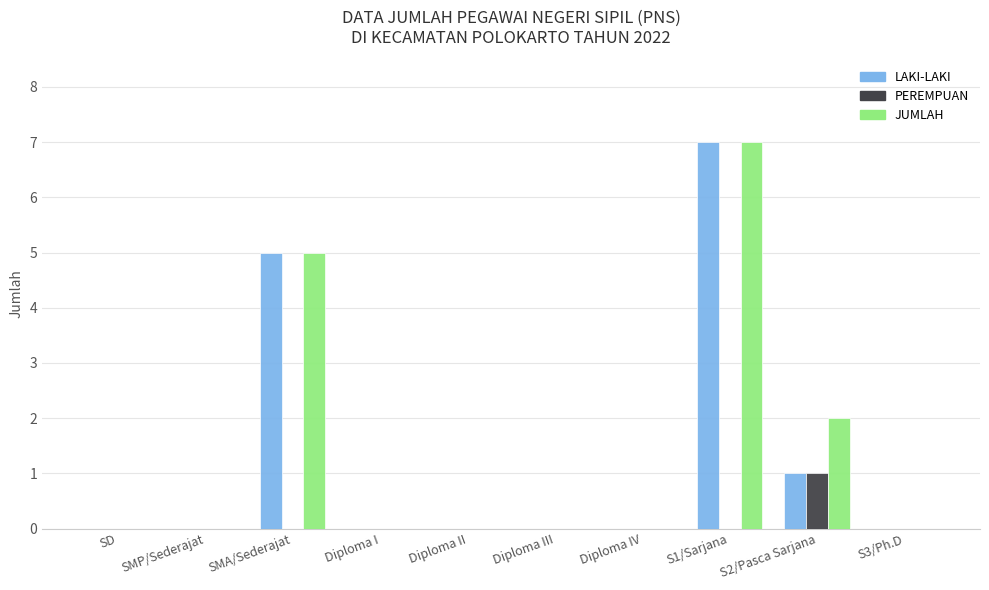

Reading left to right, list all the values displayed in this chart.

LAKI-LAKI: 0	0	5	0	0	0	0	7	1	0
PEREMPUAN: 0	0	0	0	0	0	0	0	1	0
JUMLAH: 0	0	5	0	0	0	0	7	2	0